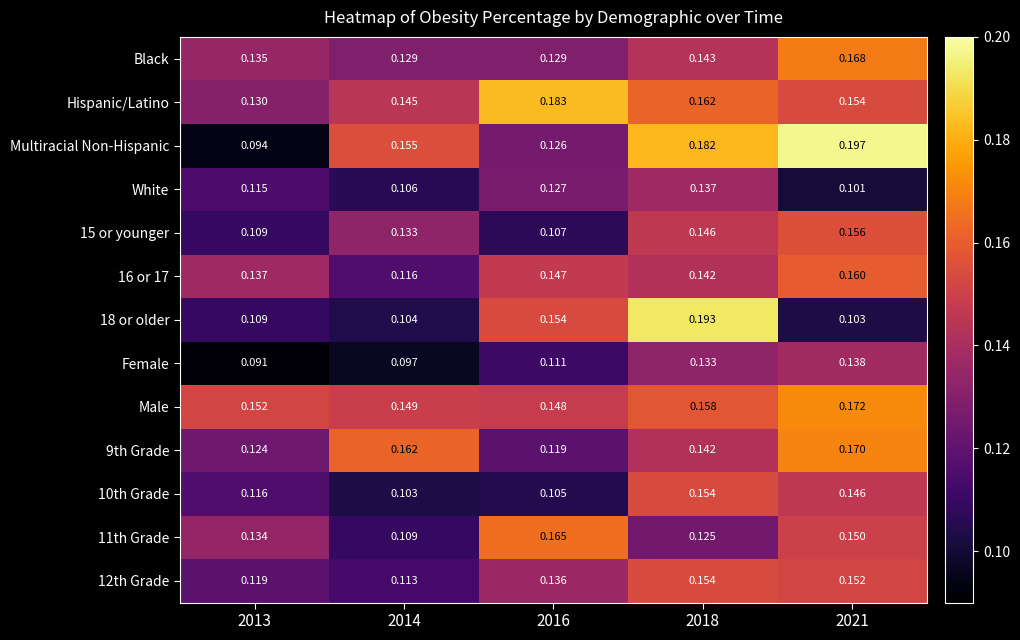

Which series has the largest range (max minus min)?

Multiracial Non-Hispanic